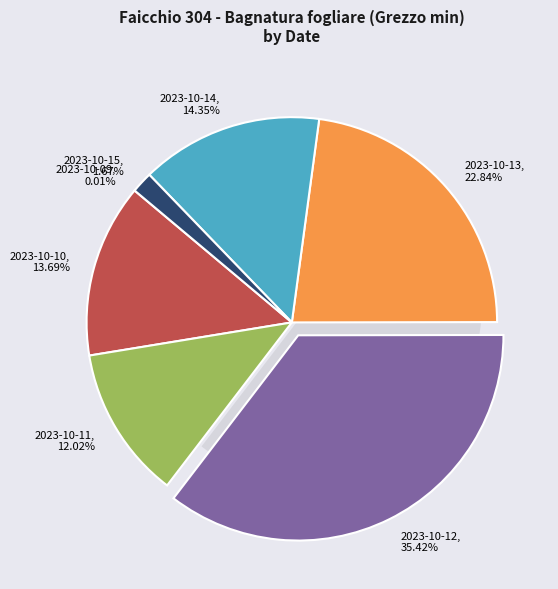

What is the largest slice in the pie chart?

2023-10-12